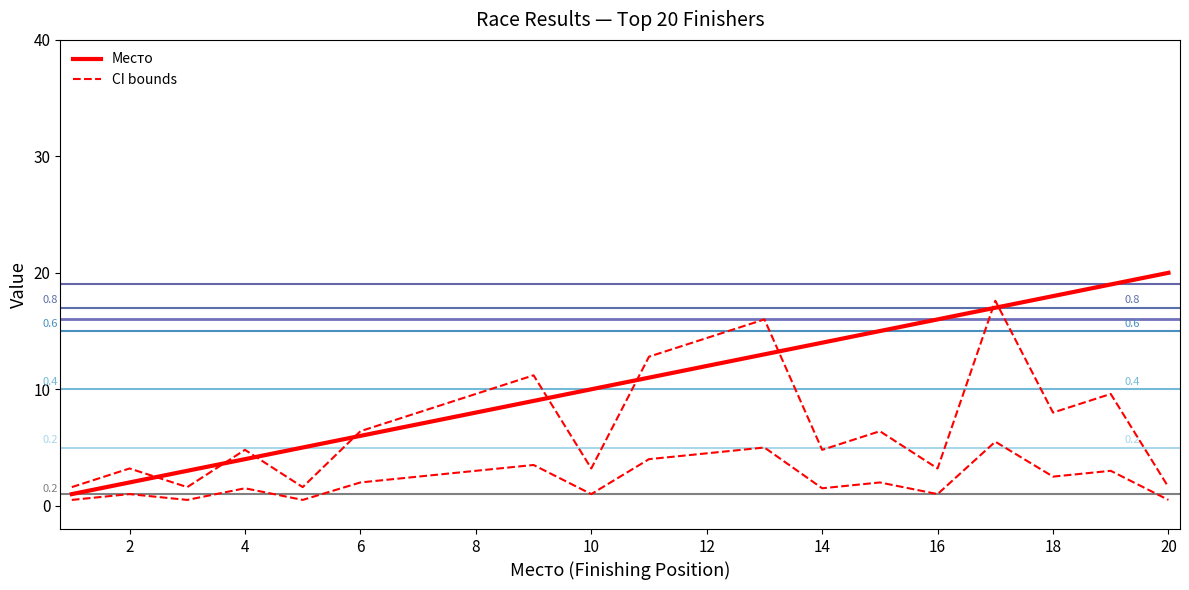

How many lines are shown in the chart?

4